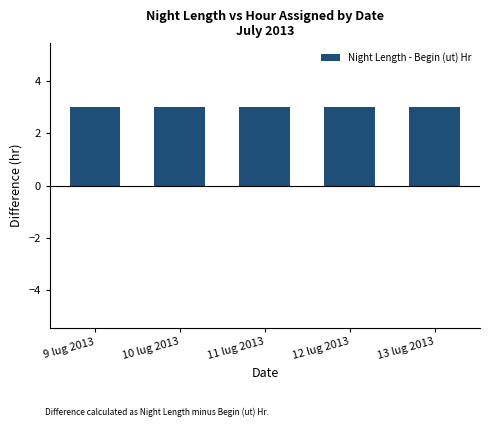

What is the sum of all values?

15.0